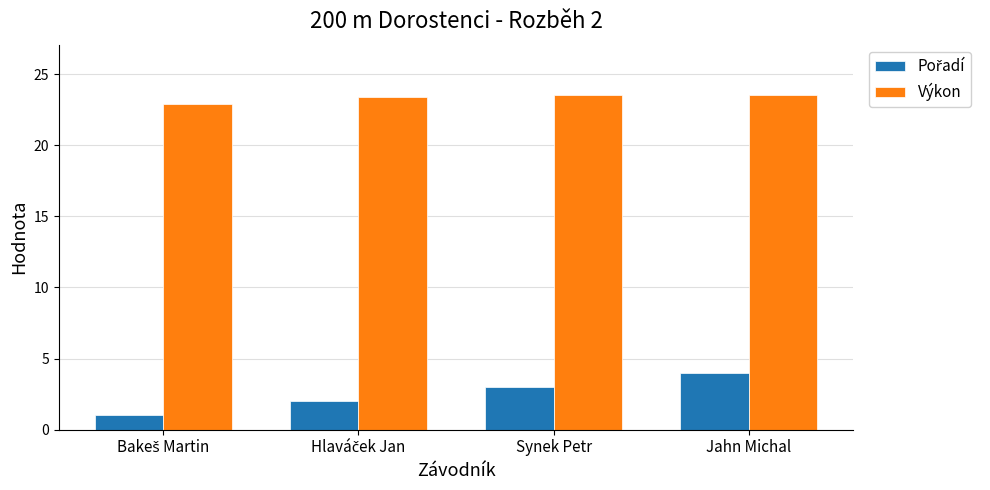

How many bars are there in total?

8